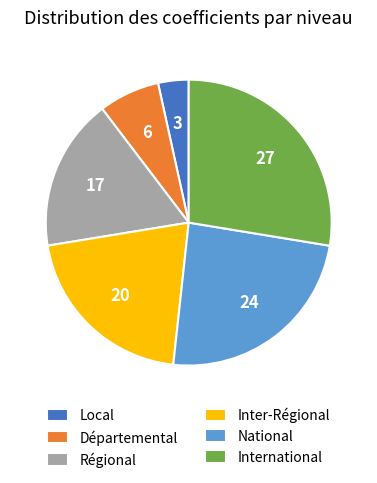

How many segments does this pie chart have?

6